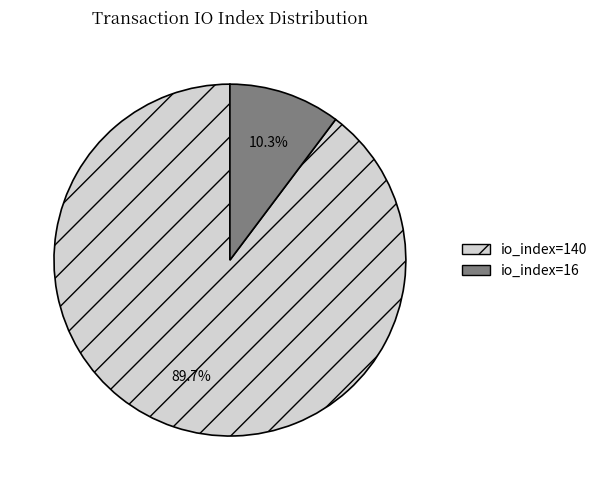

Which category has the smallest portion of the pie?

io_index=16